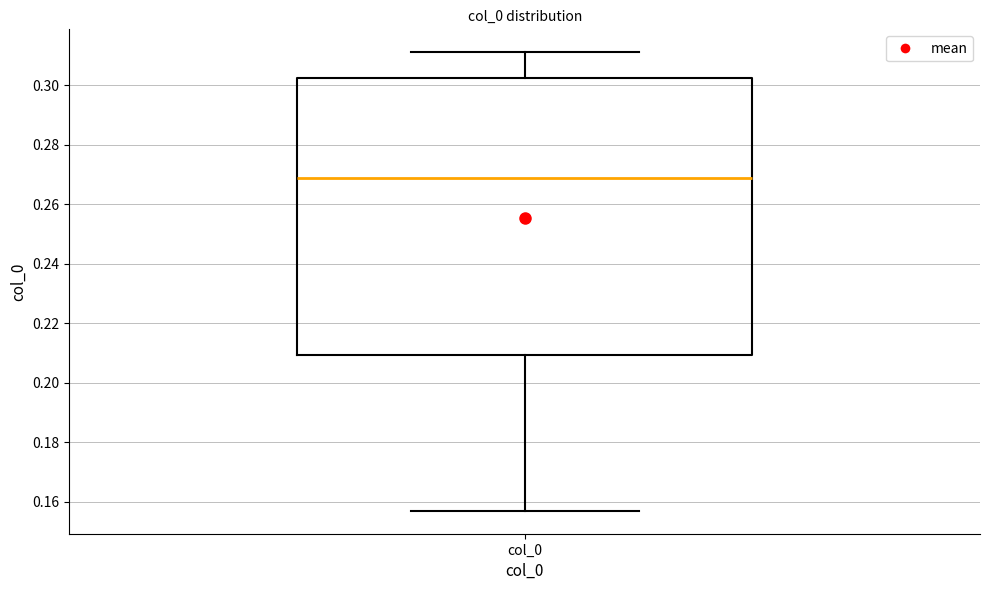

Where does the upper whisker of the box for col_0 end on the y-axis? The values are not printed on the chart, so give them approximately, as read against the axis.

0.312